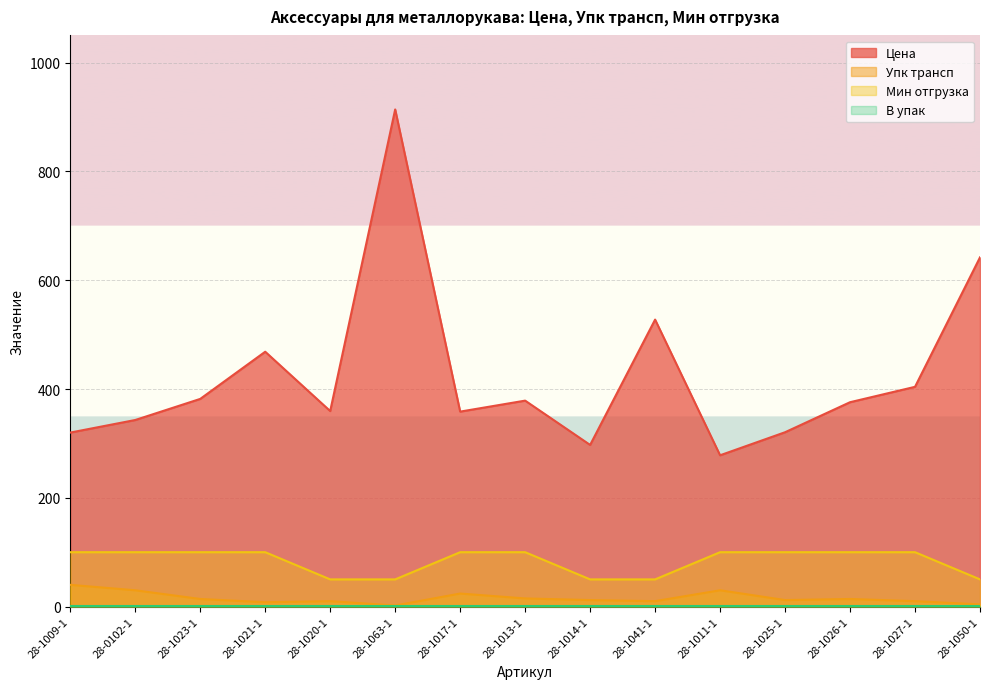

What is the label of the 10th point from the right?

28-1063-1